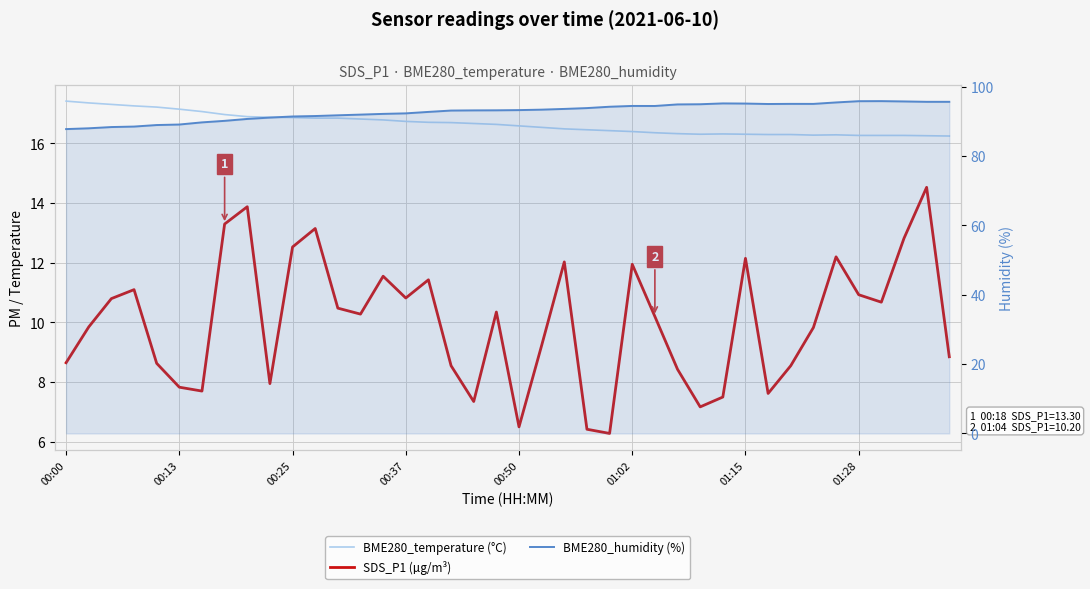

The value of SDS_P1 (µg/m³) at 00:37 is 11.1. True or false?

True